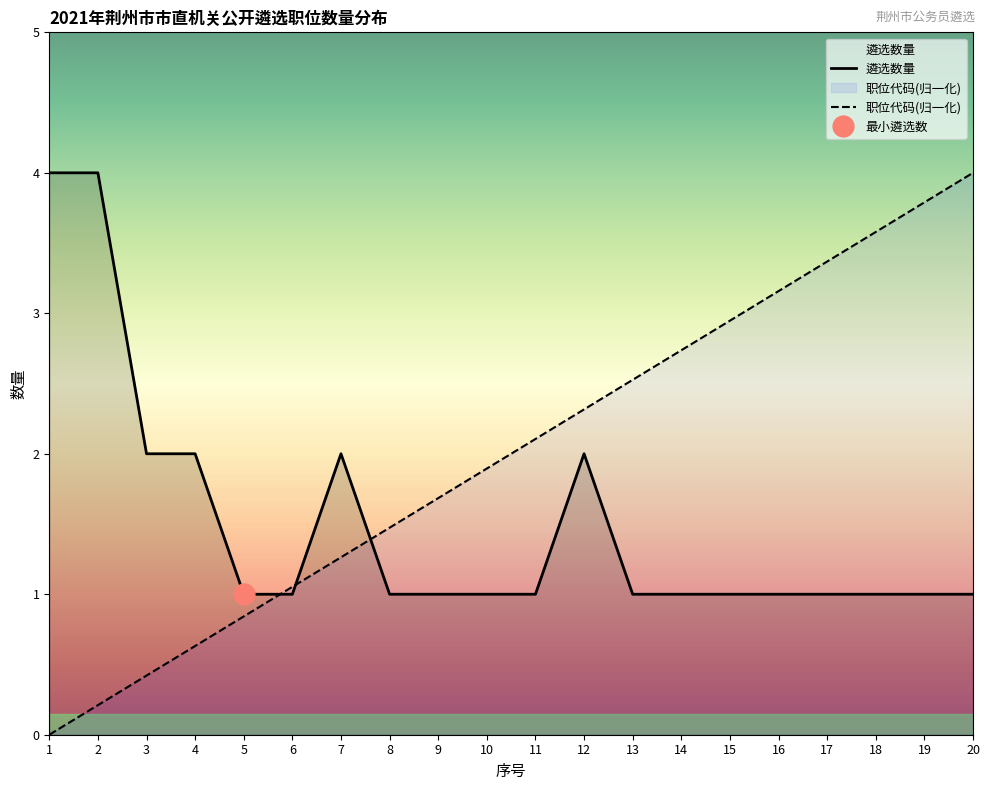

What is the spread (max minus min) of values at 3?

1.6